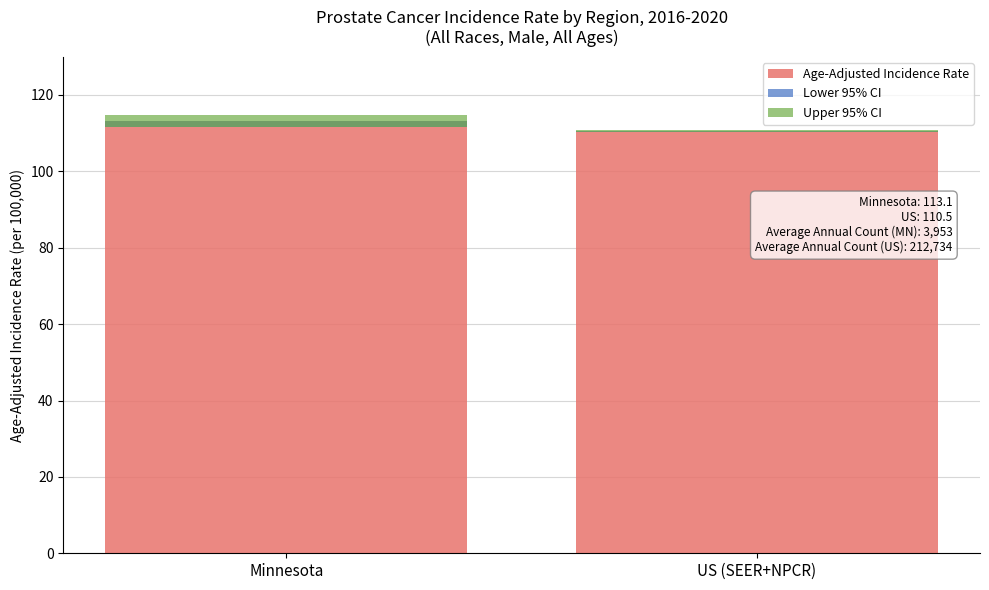

What is the label of the 1st bar from the left?

Minnesota